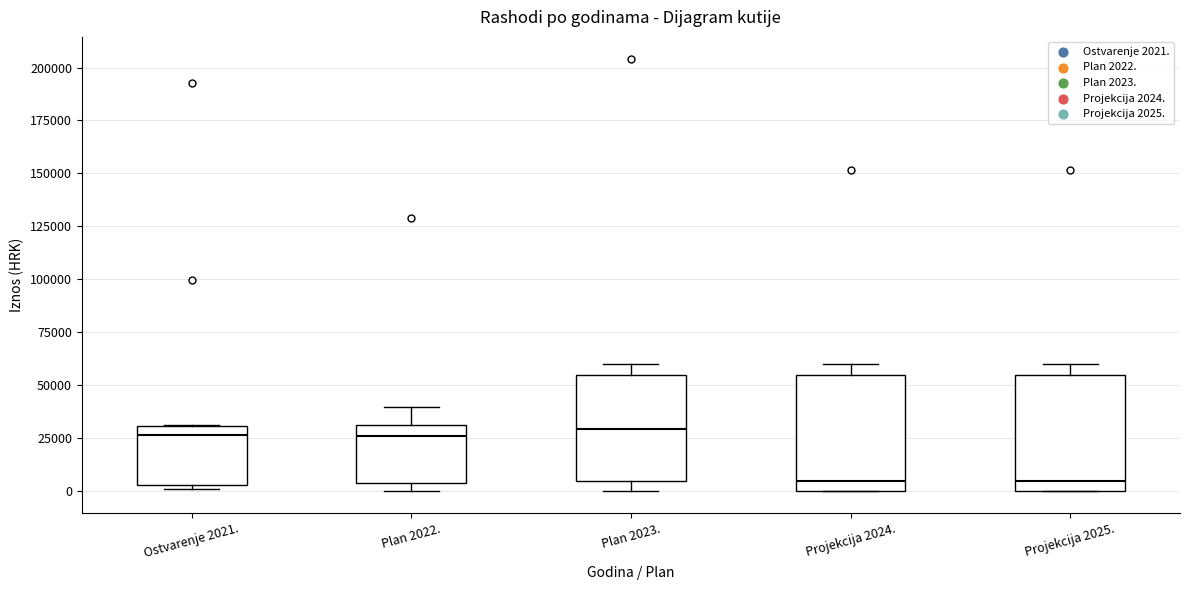

Where is the lower edge of the box for Ostvarenje 2021. on the y-axis? The values are not printed on the chart, so give them approximately, as read against the axis.

5000